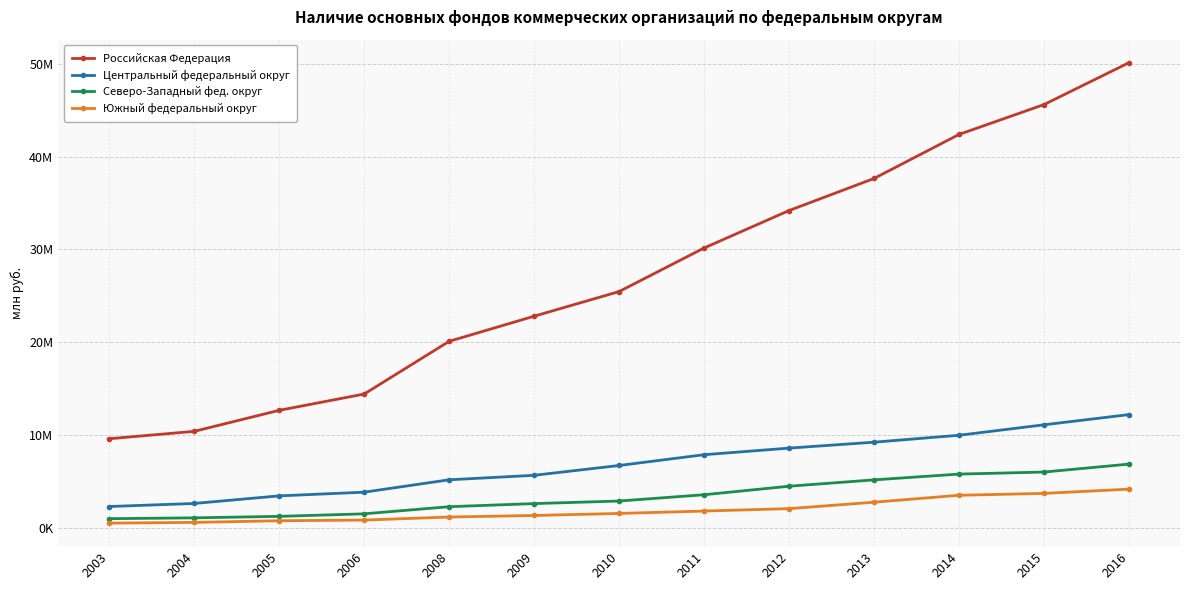

Reading left to right, what are all the values shown in this chart?

Российская Федерация: 9628201	10423865	12685477	14439675	20114568	22816120	25469434	30156528	34188268	37639791	42377729	45593575	50099752
Центральный федеральный округ: 2334437	2662712	3480025	3877217	5211316	5694674	6750385	7909803	8620766	9257455	10004230	11128976	12228080
Северо-Западный фед. округ: 1025931	1114923	1275528	1548279	2315748	2648397	2926057	3602461	4518955	5202391	5825185	6044107	6900669
Южный федеральный округ: 547136	626277	801654	875162	1203528	1369101	1588918	1847632	2107152	2798695	3546240	3745678	4206607